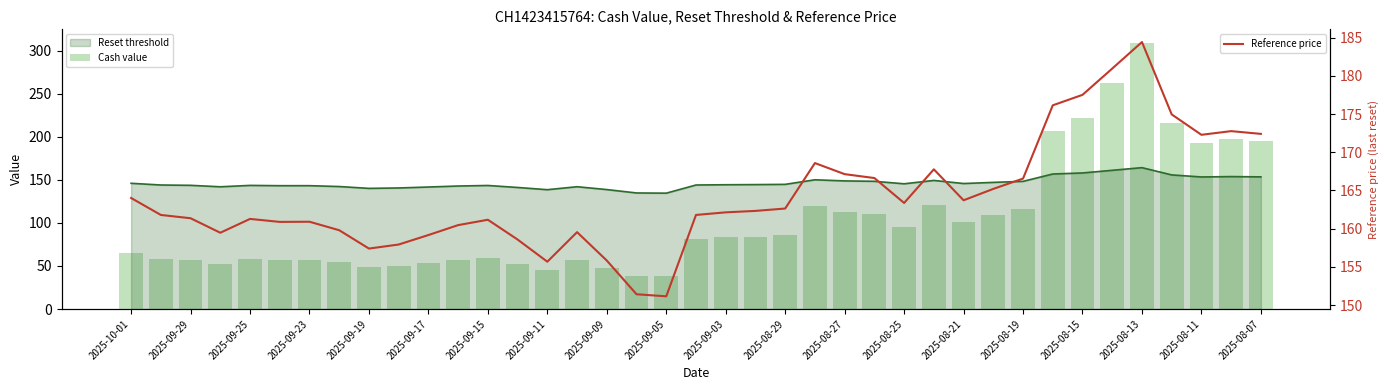

What is the minimum value for Reference price?

151.1